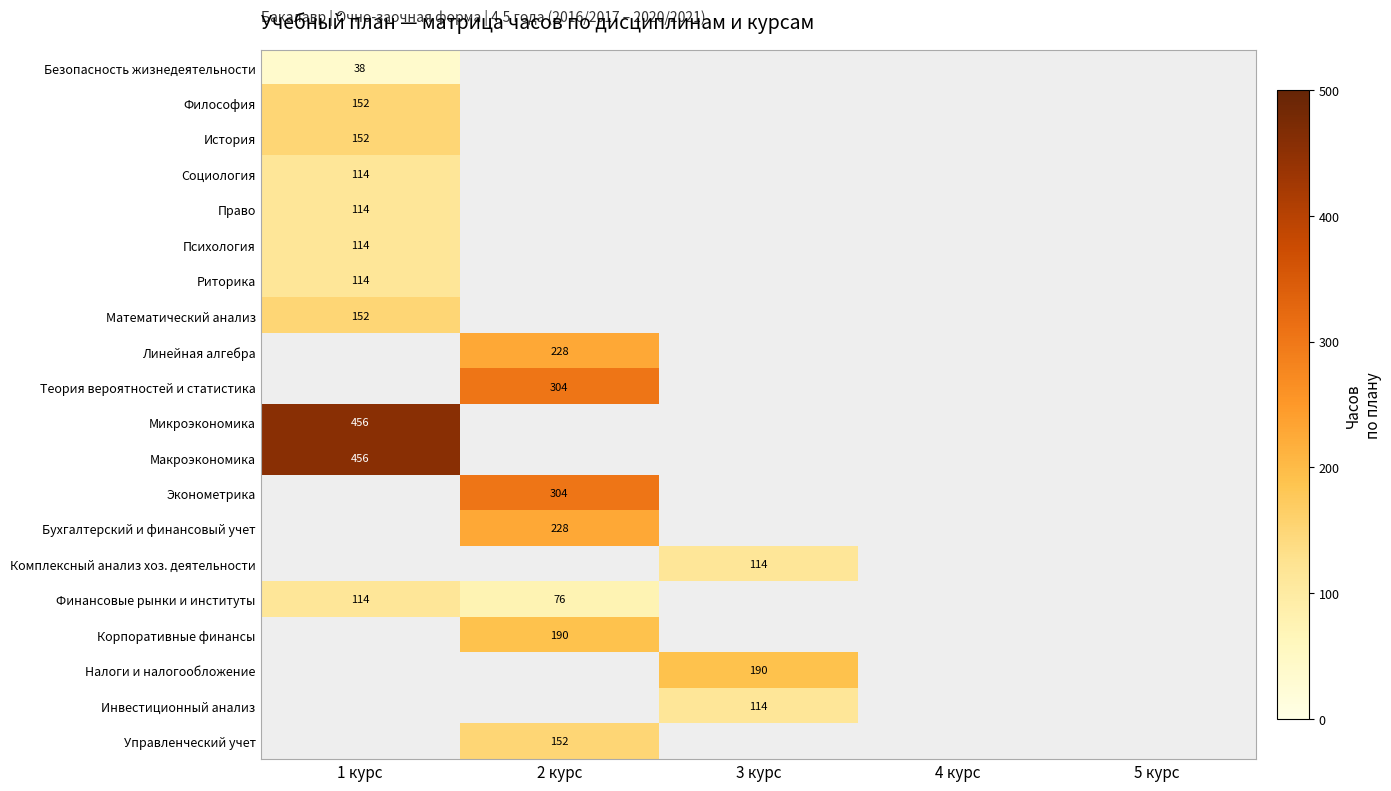

Which has a higher value, 4 курс or 1 курс?

1 курс